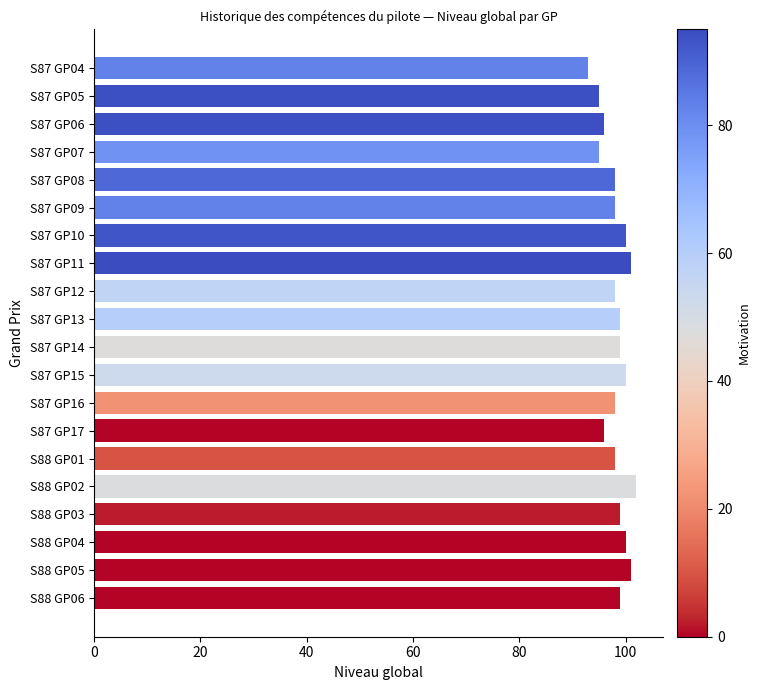

What is the greatest value displayed?

102